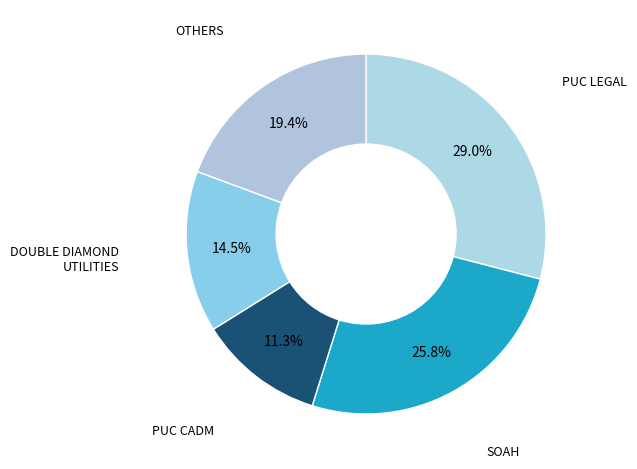

To the nearest percent, what is the combined percentage of PUC LEGAL and SOAH?

55%